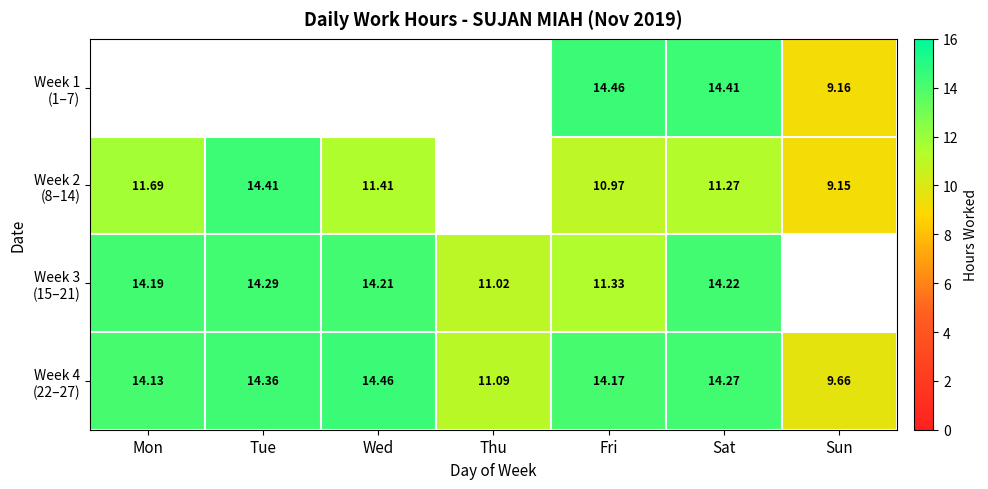

List the series in order of their peak value, highest first.

Week 1 (1–7), Week 4 (22–27), Week 2 (8–14), Week 3 (15–21)